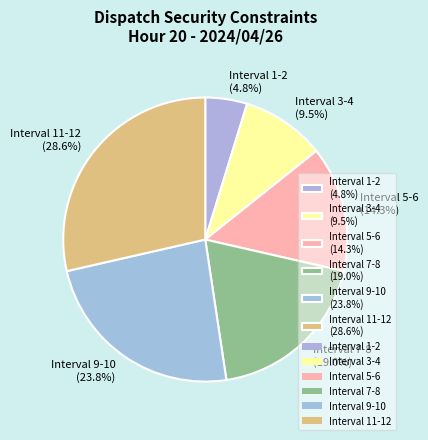

To the nearest percent, what is the difference between the largest and smallest slice percentages?

24%